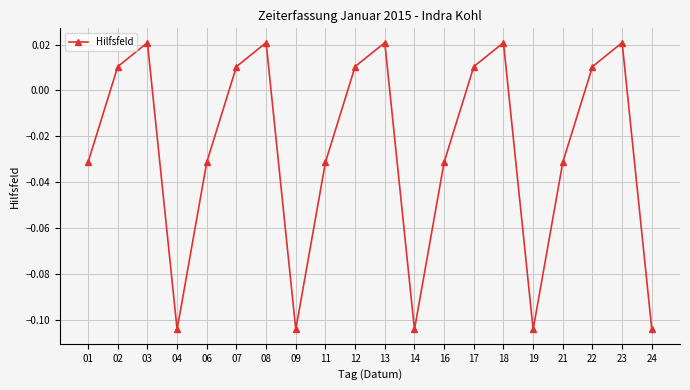

What is the sum of all values?

-0.5